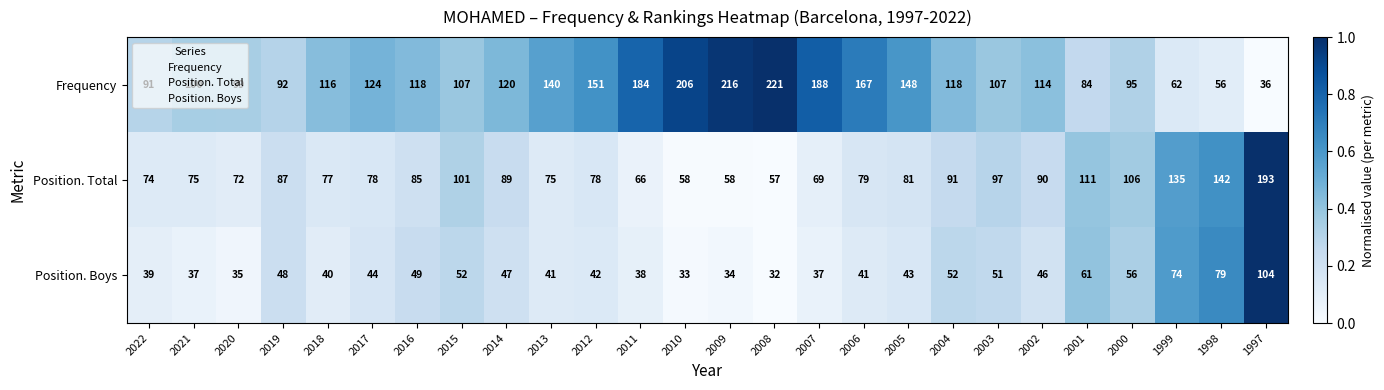

How many series are shown in this chart?

3